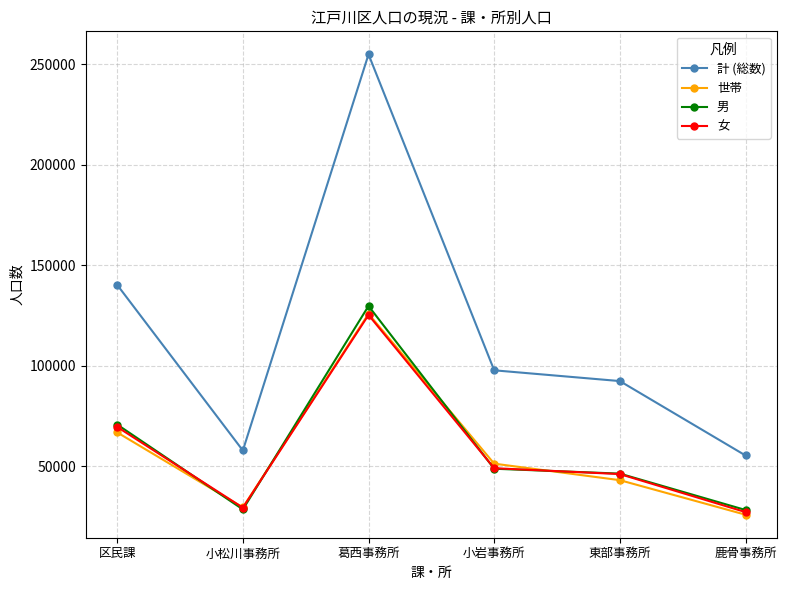

At which label does 計 (総数) first exceed 97659?

区民課